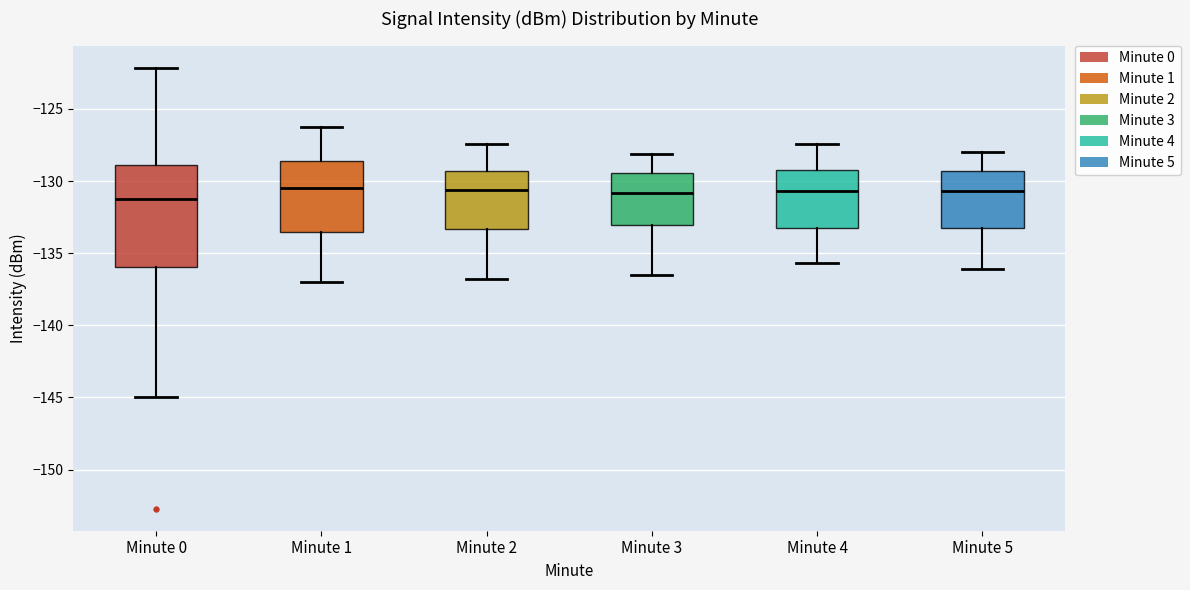

Reading left to right, transcribe this box plot: for each box, give where its median line is, the range the box spans, and where its two whiskers end, as read against the y-axis. The values are not printed on the chart, so give them approximately, as read against the axis.

Minute 0: median -131.5, box -136.0 to -129.0, whiskers -145.0 to -122.0
Minute 1: median -130.5, box -133.5 to -128.5, whiskers -137.0 to -126.0
Minute 2: median -130.5, box -133.5 to -129.5, whiskers -137.0 to -127.5
Minute 3: median -131.0, box -133.0 to -129.5, whiskers -136.5 to -128.0
Minute 4: median -130.5, box -133.0 to -129.0, whiskers -135.5 to -127.5
Minute 5: median -130.5, box -133.5 to -129.5, whiskers -136.0 to -128.0